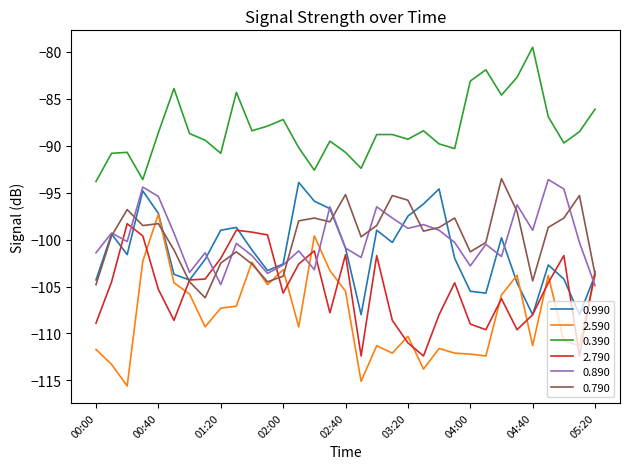

Which series has the largest range (max minus min)?

2.590